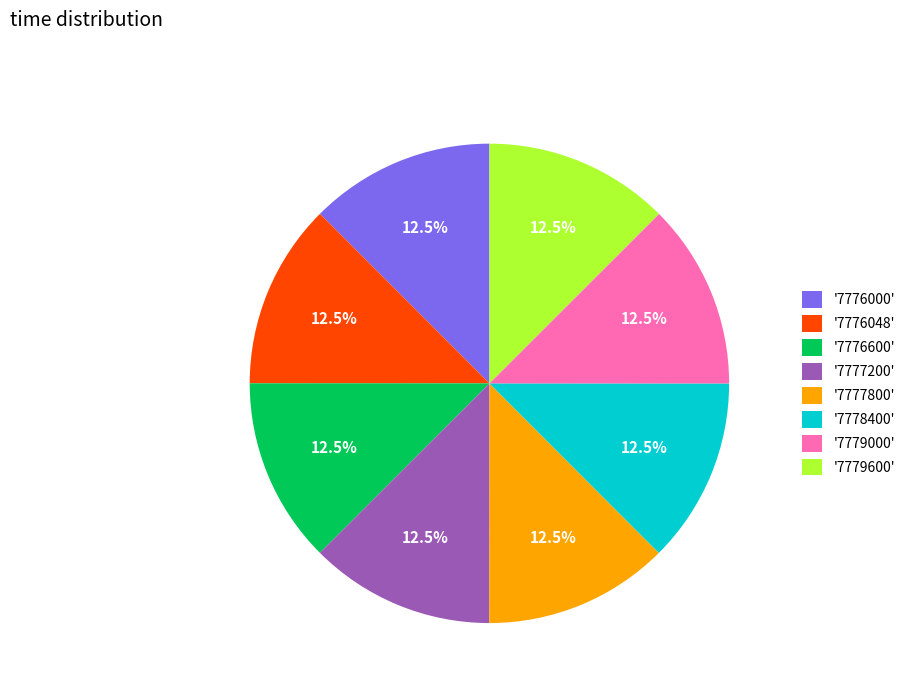

How many segments does this pie chart have?

8